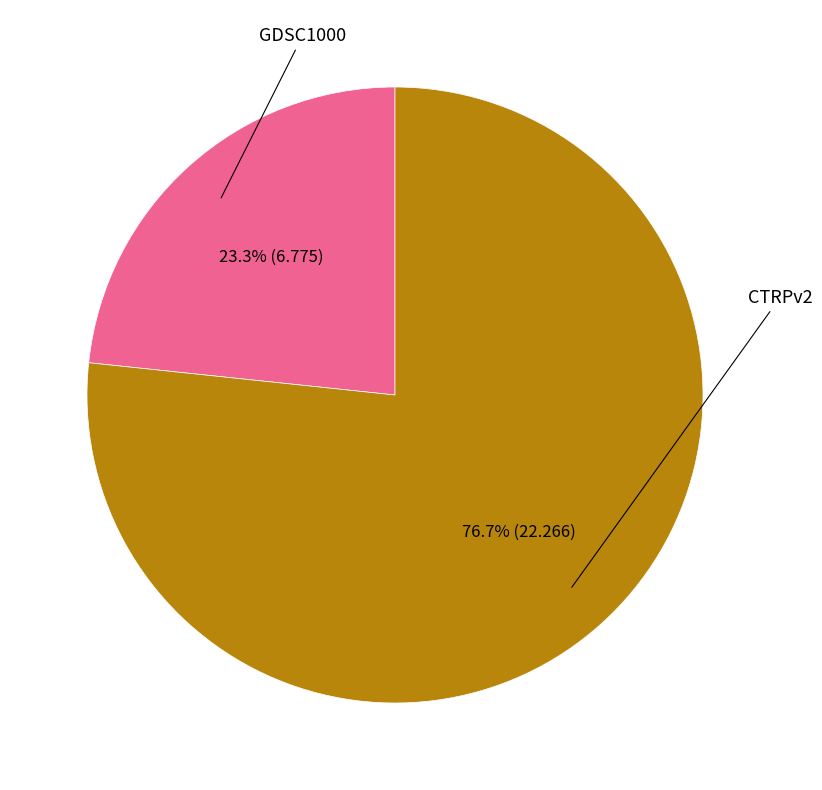

Is there any slice that represents more than half of the pie?

Yes